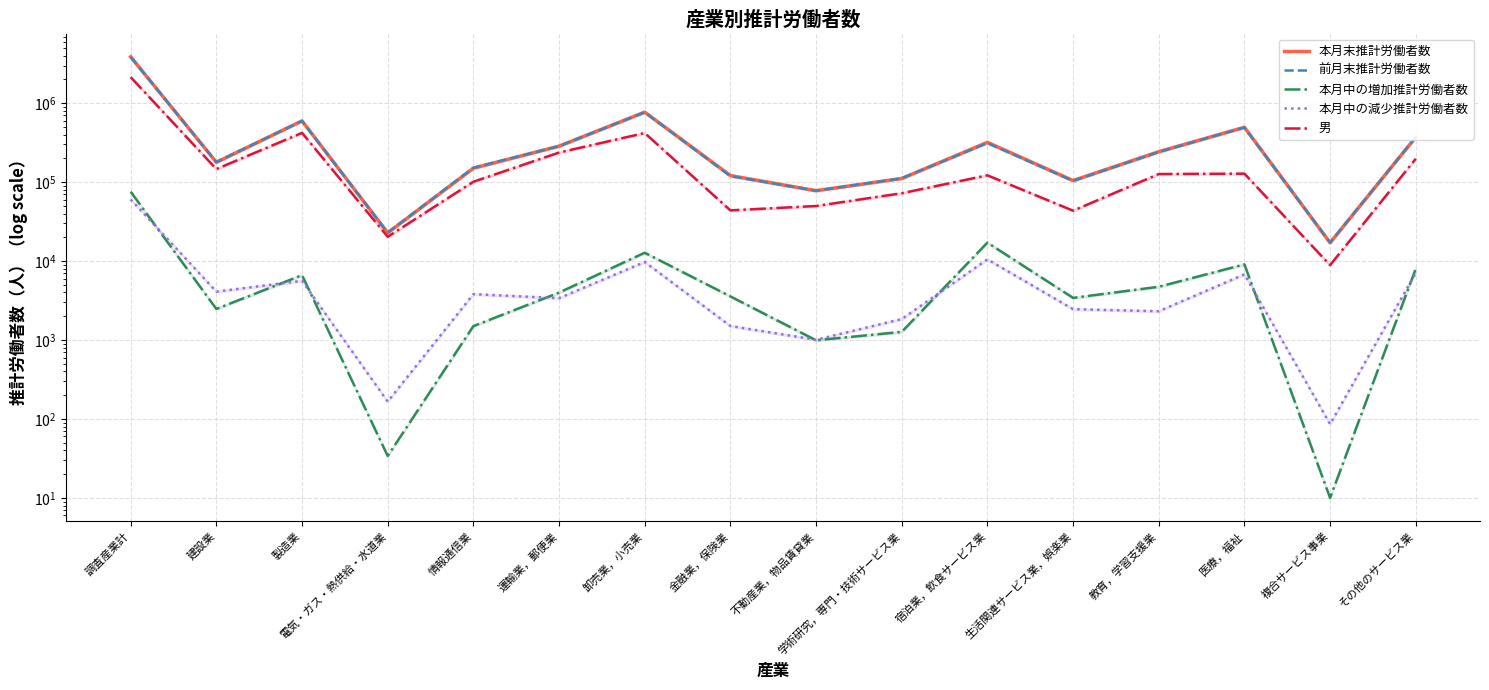

Is it true that 本月末推計労働者数 equals 3868887 at 調査産業計?

True